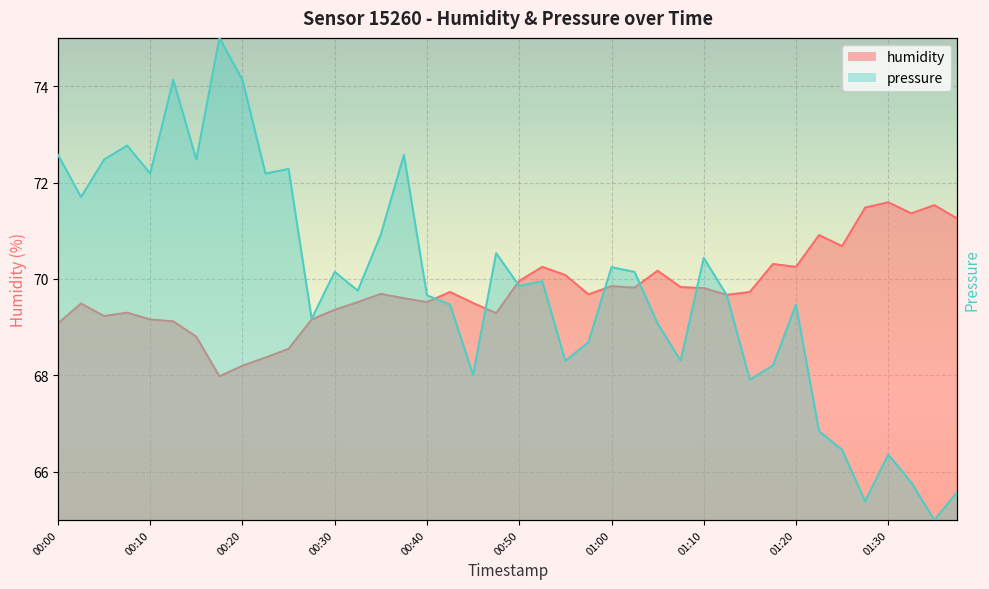

Is the value of pressure at 00:30 greater than the value of humidity at 01:07?

Yes